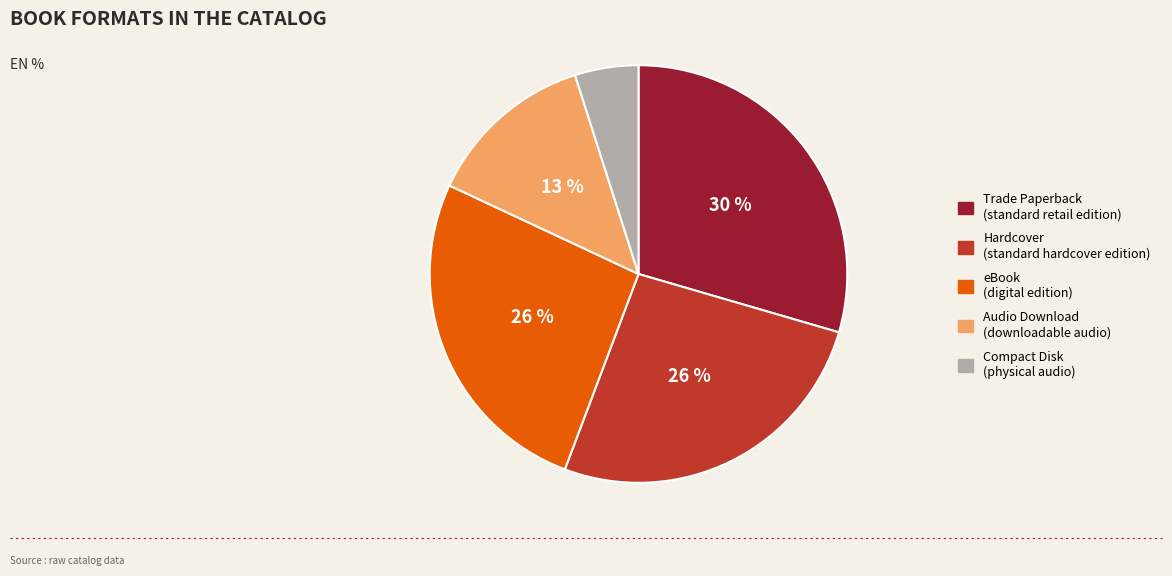

Between Trade Paperback and Compact Disk, which is larger?

Trade Paperback